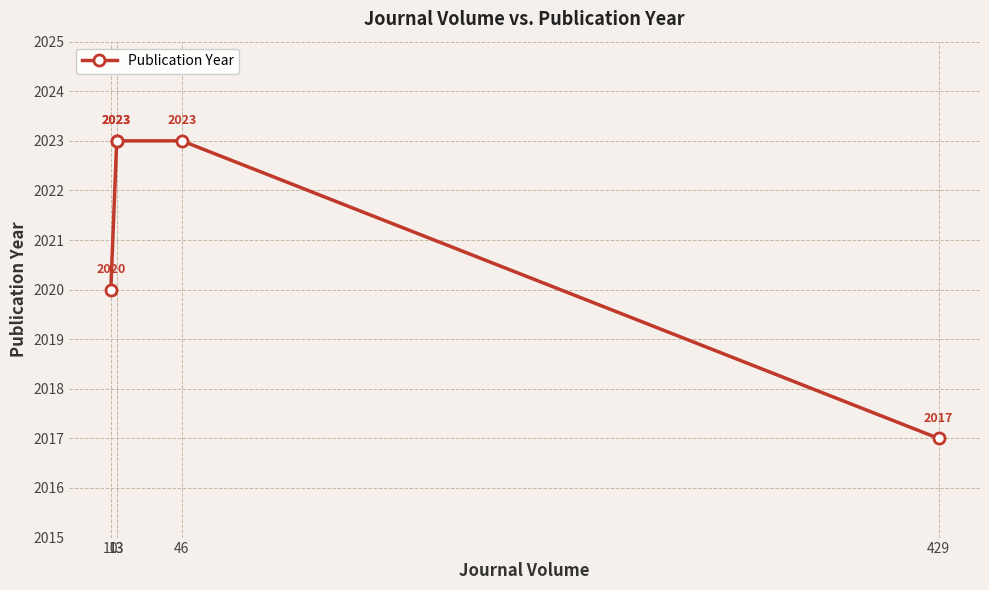

Rank the categories by value from highest to lowest.

13, 13, 46, 10, 429